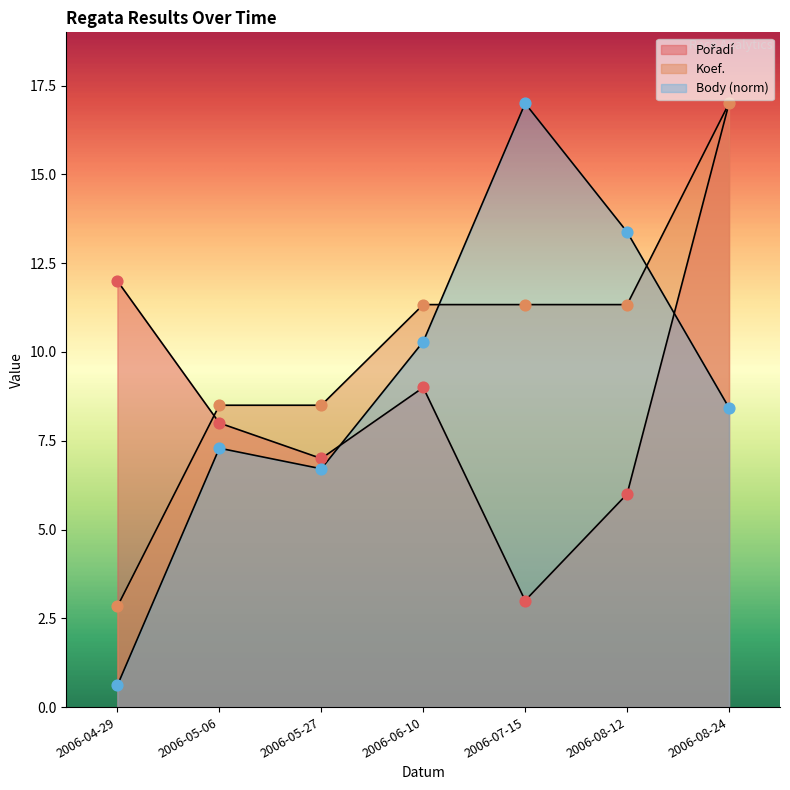

What is the total value across all series at 2006-08-24?

42.4